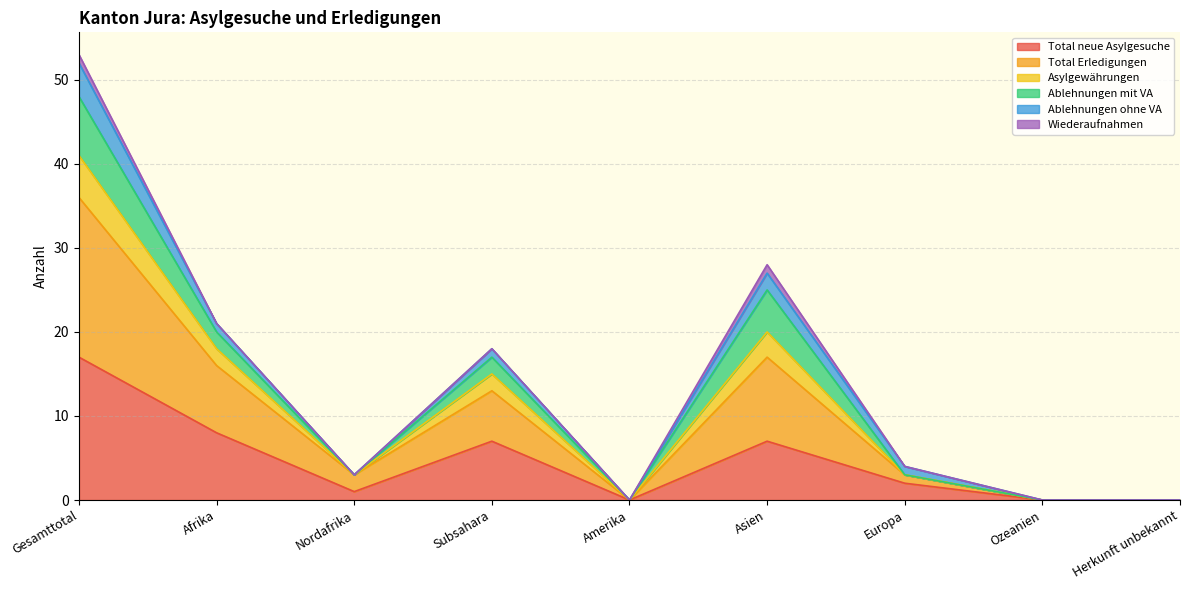

What is the highest value of the Total neue Asylgesuche series?

17